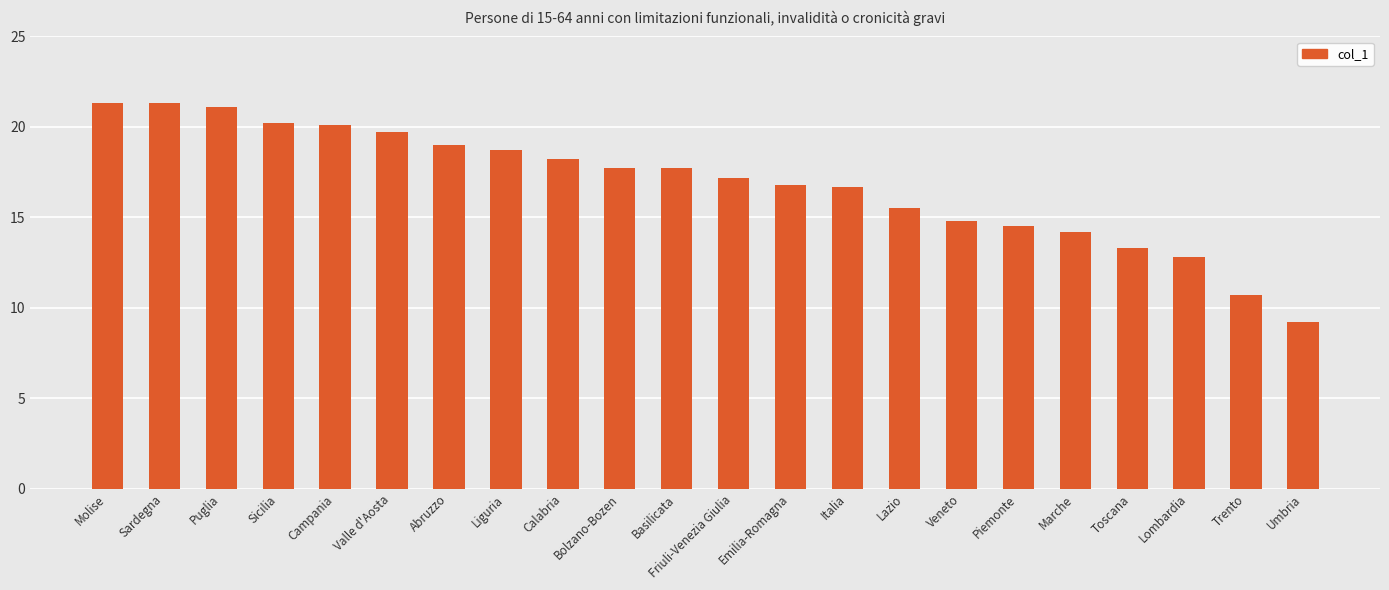

What is the sum of the values at Valle d'Aosta and Umbria?

28.9